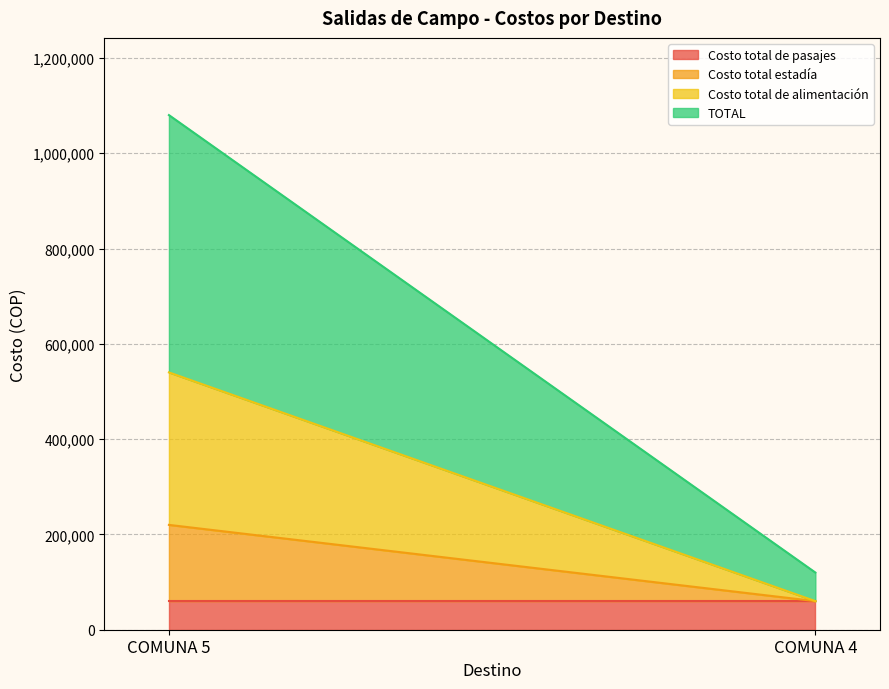

Which series changed the most between COMUNA 5 and COMUNA 4?

TOTAL